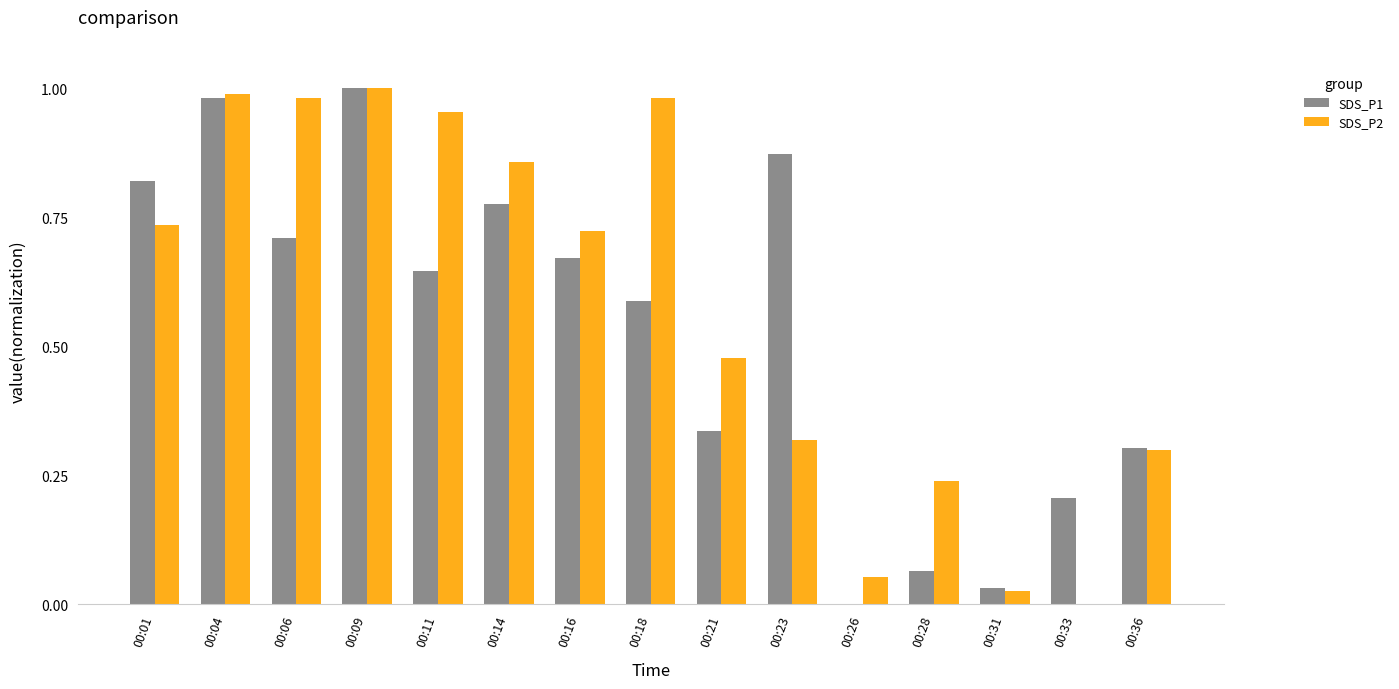

Is the value of SDS_P2 at 00:31 greater than the value of SDS_P1 at 00:01?

No